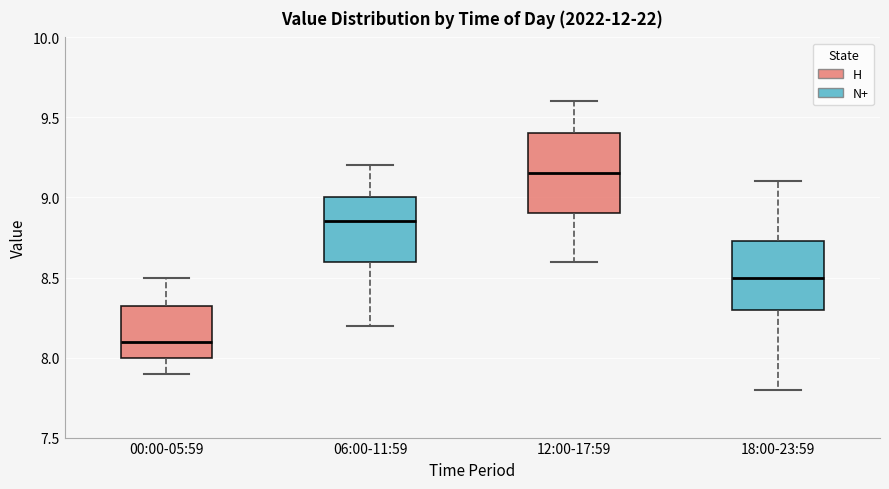

Where does the lower whisker of the box for 18:00-23:59 end on the y-axis? The values are not printed on the chart, so give them approximately, as read against the axis.

7.80